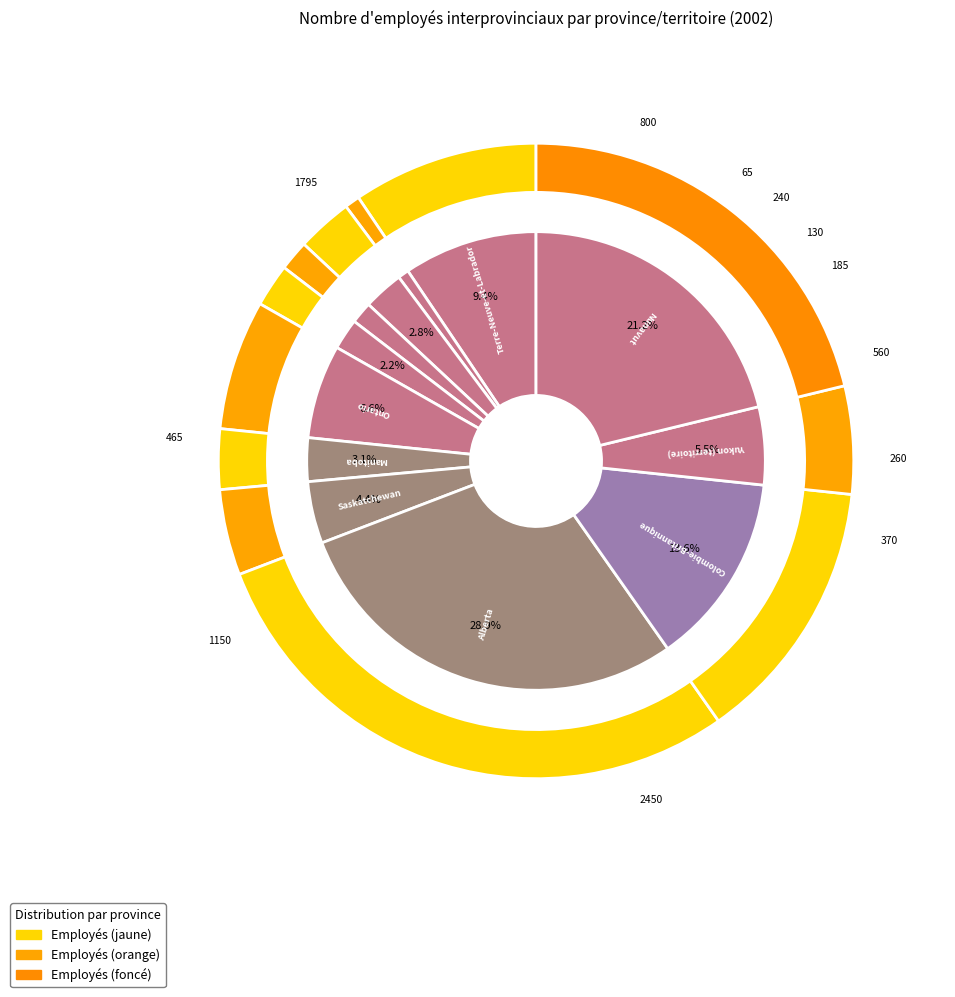

To the nearest percent, what portion does Colombie-Britannique represent?

14%